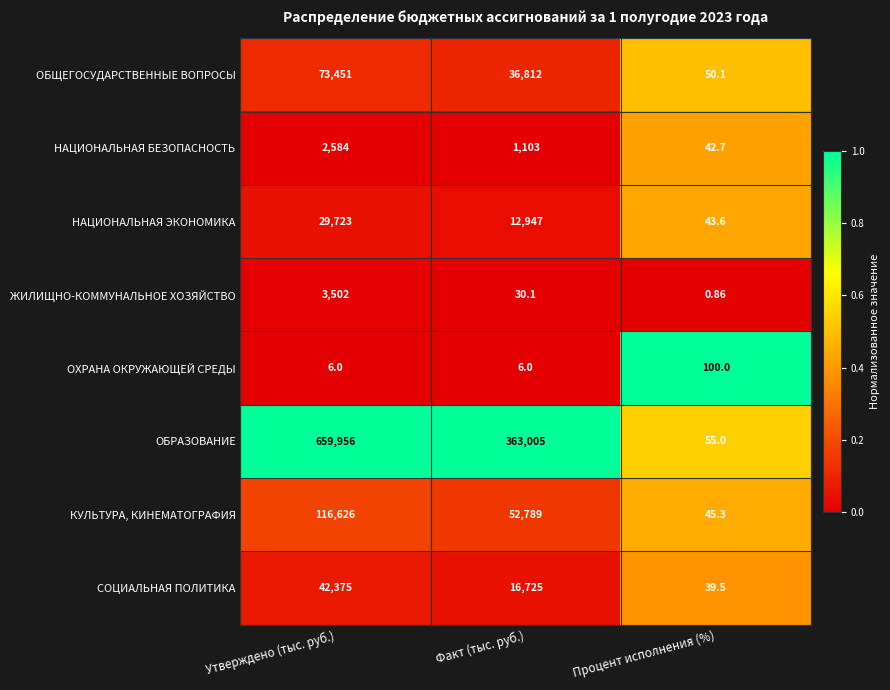

List the series in order of their peak value, lowest first.

ОХРАНА ОКРУЖАЮЩЕЙ СРЕДЫ, НАЦИОНАЛЬНАЯ БЕЗОПАСНОСТЬ, ЖИЛИЩНО-КОММУНАЛЬНОЕ ХОЗЯЙСТВО, НАЦИОНАЛЬНАЯ ЭКОНОМИКА, СОЦИАЛЬНАЯ ПОЛИТИКА, ОБЩЕГОСУДАРСТВЕННЫЕ ВОПРОСЫ, КУЛЬТУРА, КИНЕМАТОГРАФИЯ, ОБРАЗОВАНИЕ